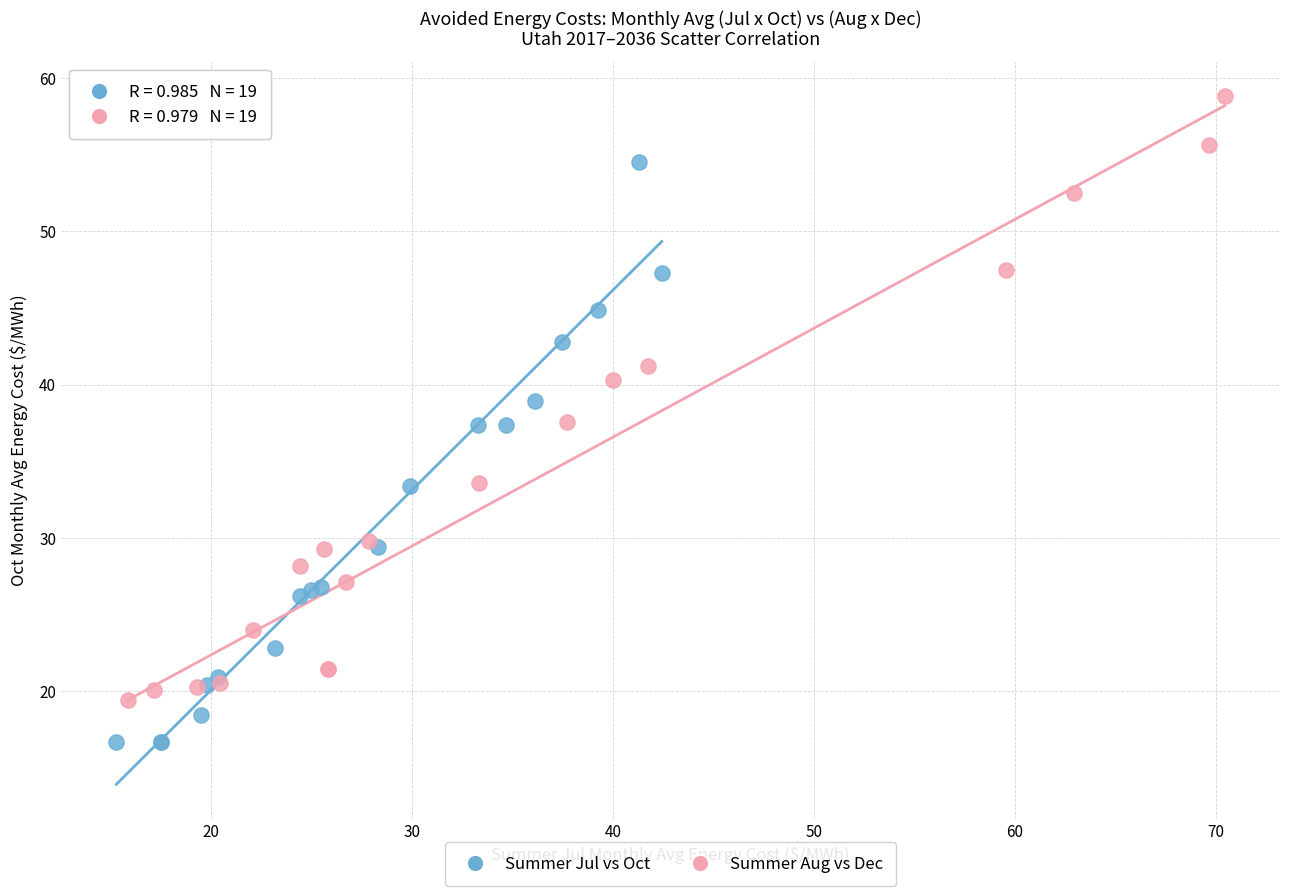

Which series has the largest Y range (max minus min)?

Summer Aug vs Dec